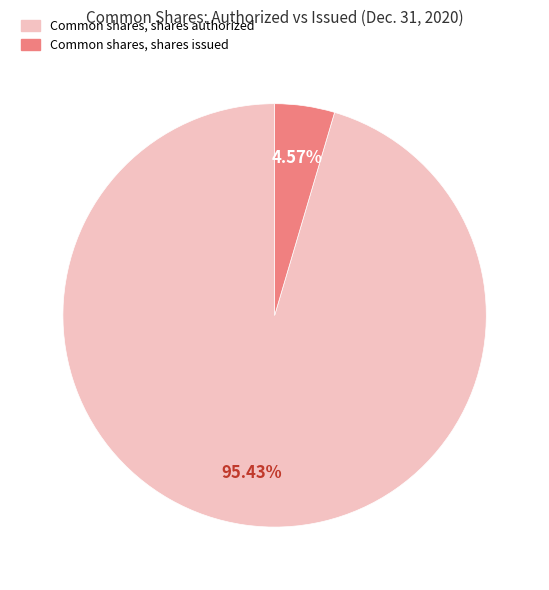

The Common shares, shares authorized slice represents 95% of the pie. True or false?

True